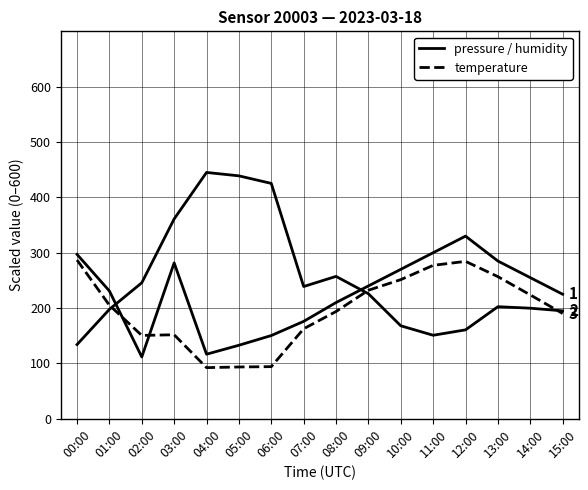

Reading left to right, extract all data points from this chart.

pressure: 297.1	230.9	111.8	281.6	116.6	132.8	150.4	176.0	210.0	240.0	270.0	300.0	330.0	285.0	255.0	225.0
humidity: 134.1	197.7	245.7	361.0	445.1	438.9	425.2	239.0	257.3	225.9	168.0	150.9	160.7	202.5	199.8	195.0
temperature: 286.8	205.2	150.6	151.8	92.4	93.6	94.2	162.6	193.8	232.2	251.4	277.2	284.4	256.8	223.8	190.2